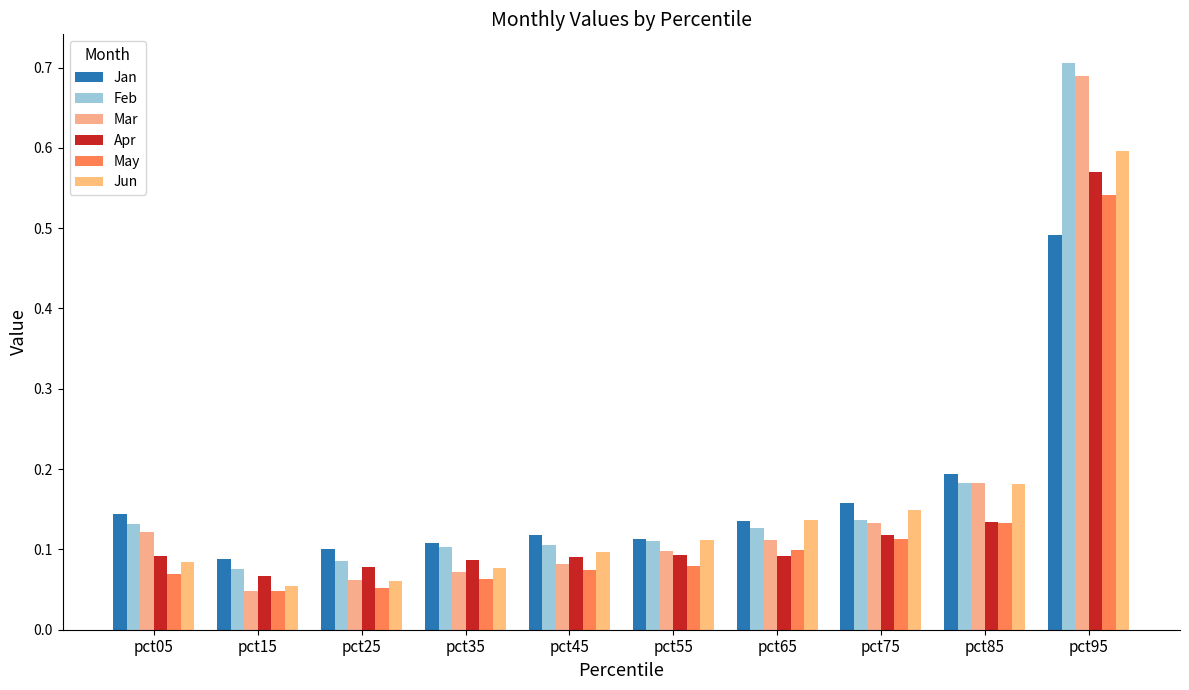

Which series has the largest total across all categories?

Feb